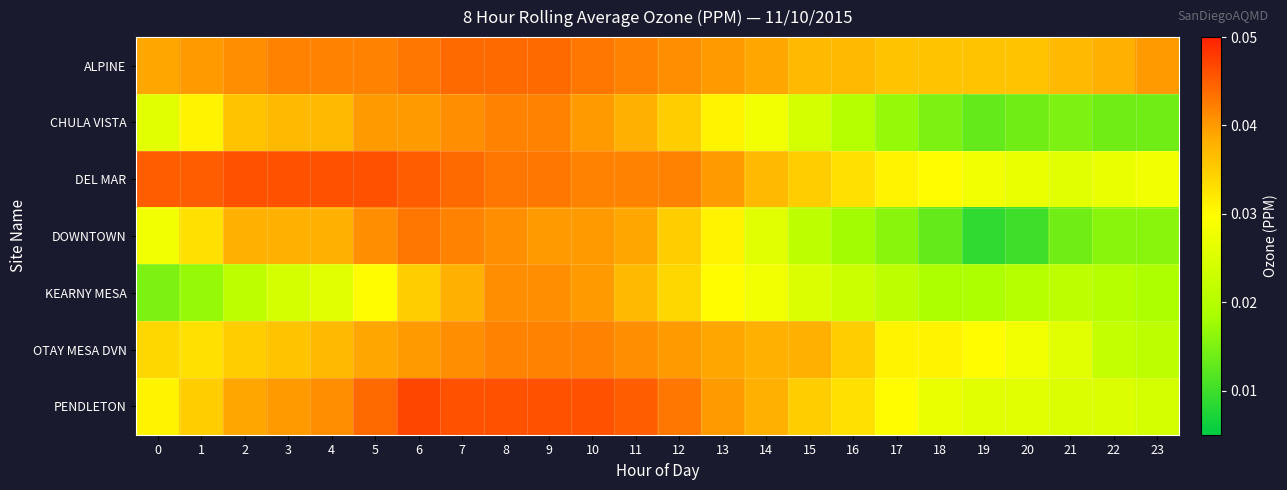

Which series has the largest range (max minus min)?

DOWNTOWN